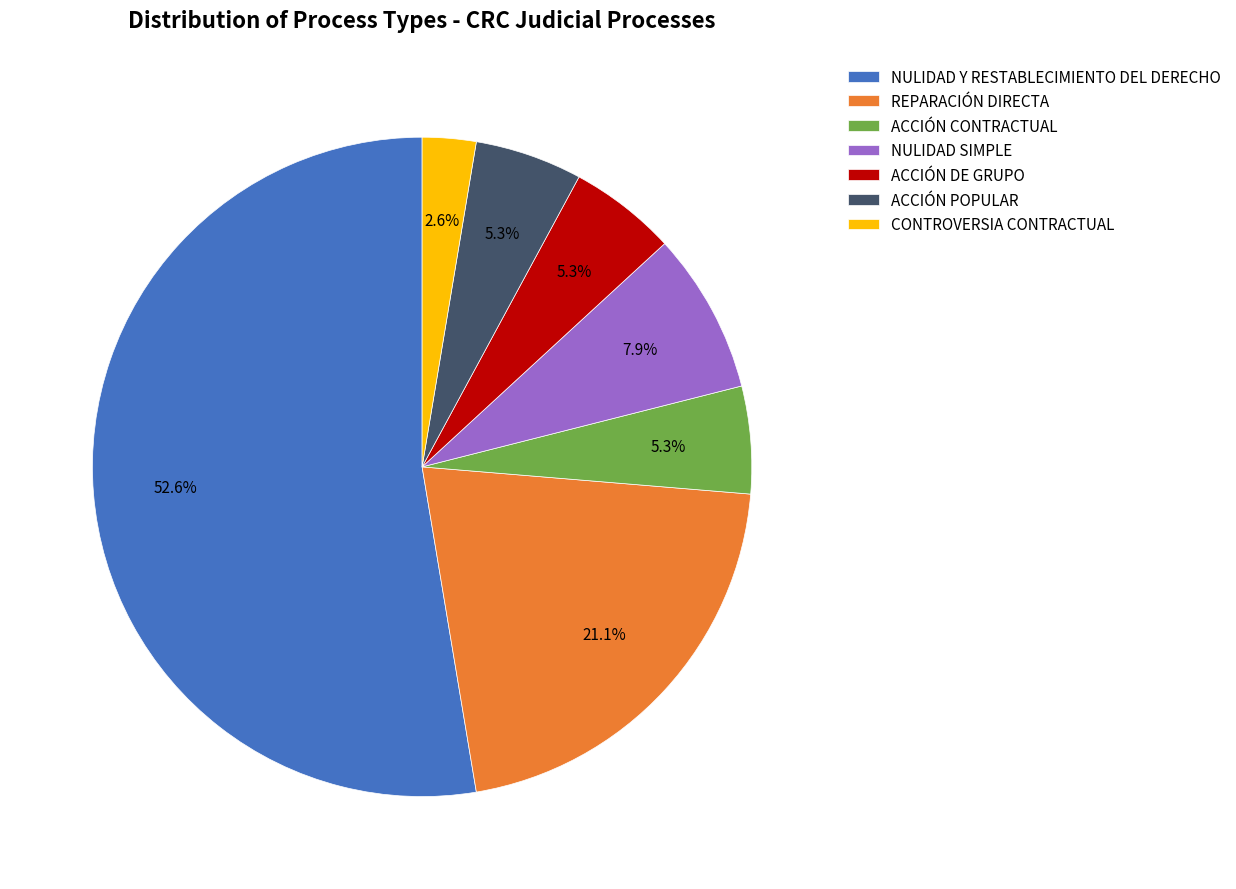

Count the number of slices in the pie.

7